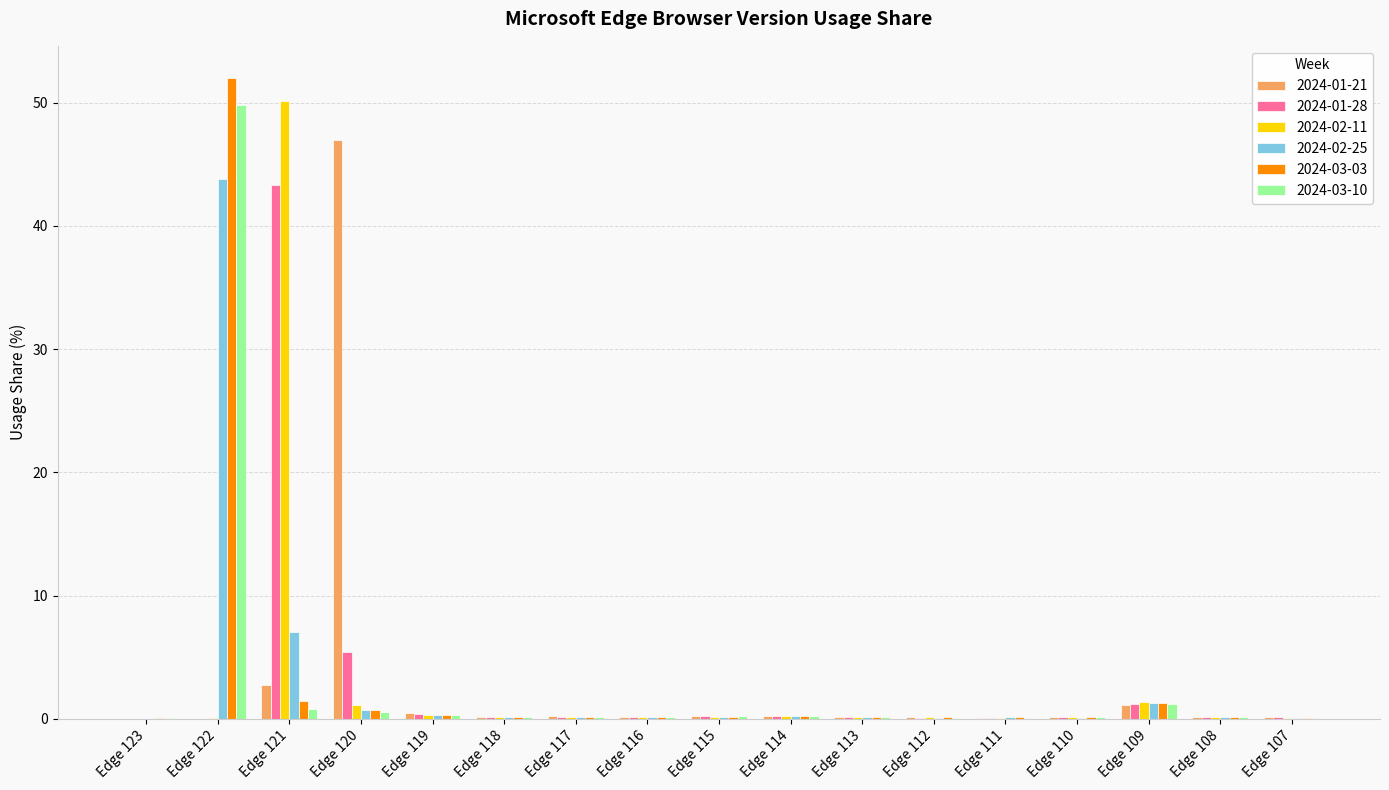

Which label corresponds to the largest value in the chart?

Edge 122